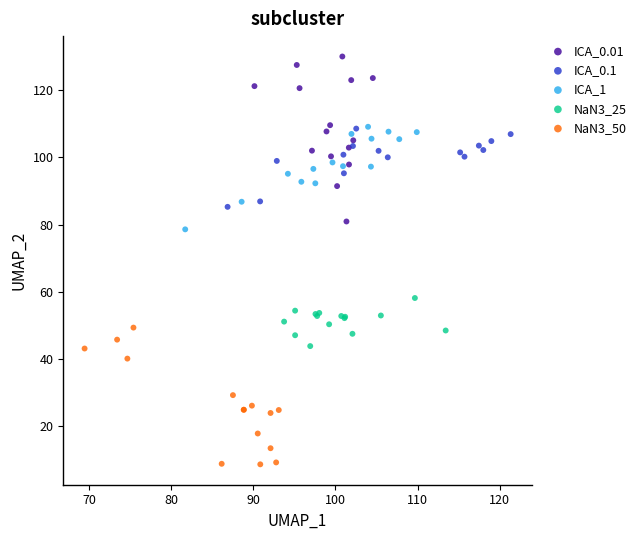

Which series reaches the minimum Y coordinate?

NaN3_50